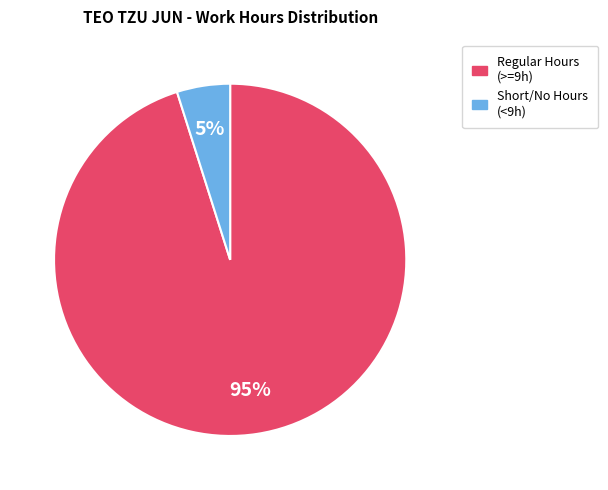

Which has a higher value, Short/No Hours (<9h) or Regular Hours (>=9h)?

Regular Hours (>=9h)